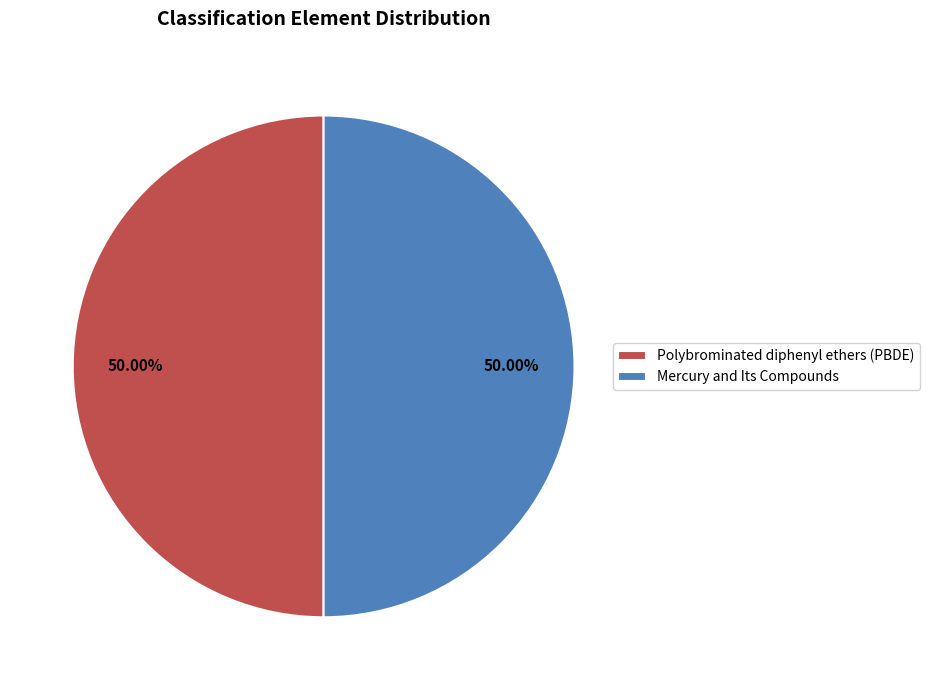

What percentage is the Polybrominated diphenyl ethers (PBDE) slice, to the nearest percent?

50%